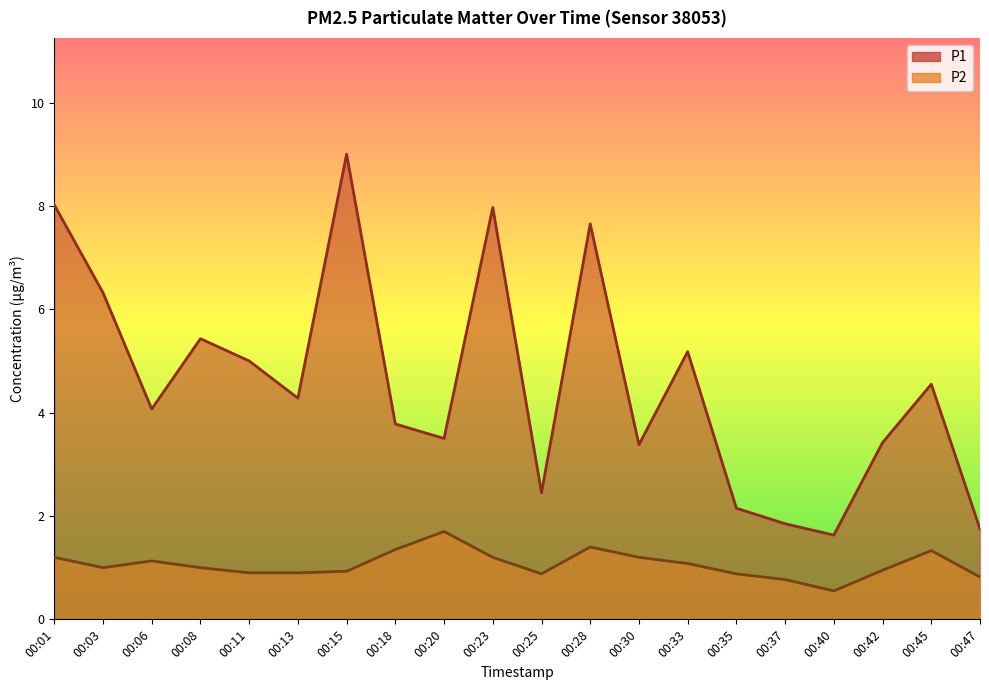

Reading left to right, list all the values displayed in this chart.

P1: 8.0	6.3	4.1	5.4	5.0	4.3	9.0	3.8	3.5	8.0	2.5	7.7	3.4	5.2	2.1	1.9	1.6	3.4	4.5	1.8
P2: 1.2	1.0	1.1	1.0	0.9	0.9	0.9	1.4	1.7	1.2	0.9	1.4	1.2	1.1	0.9	0.8	0.6	0.9	1.3	0.8